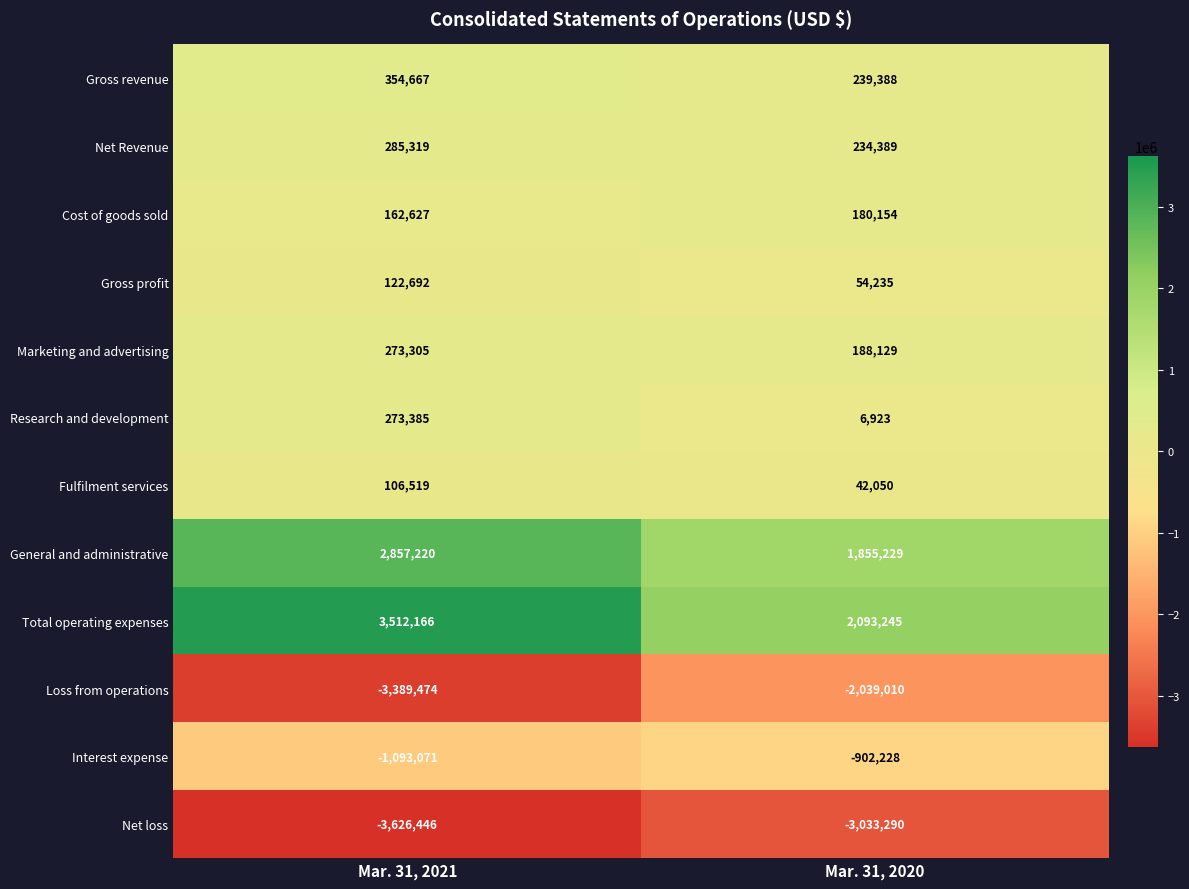

What is the difference between the Net Revenue values at Mar. 31, 2021 and Mar. 31, 2020?

50930